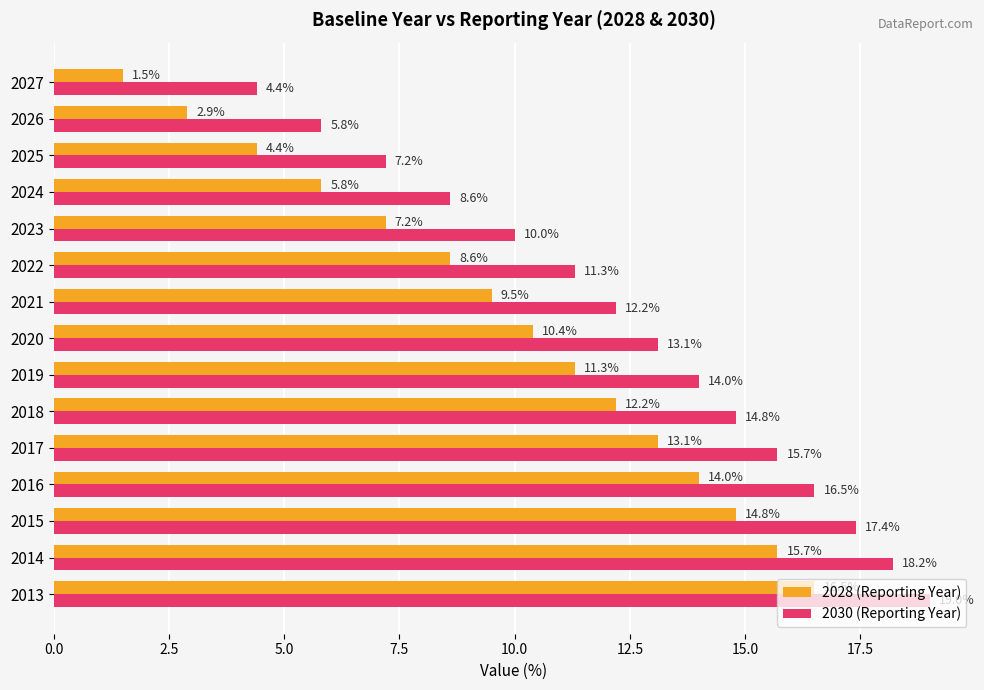

What is the sum of all 2028 (Reporting Year) values?

147.9